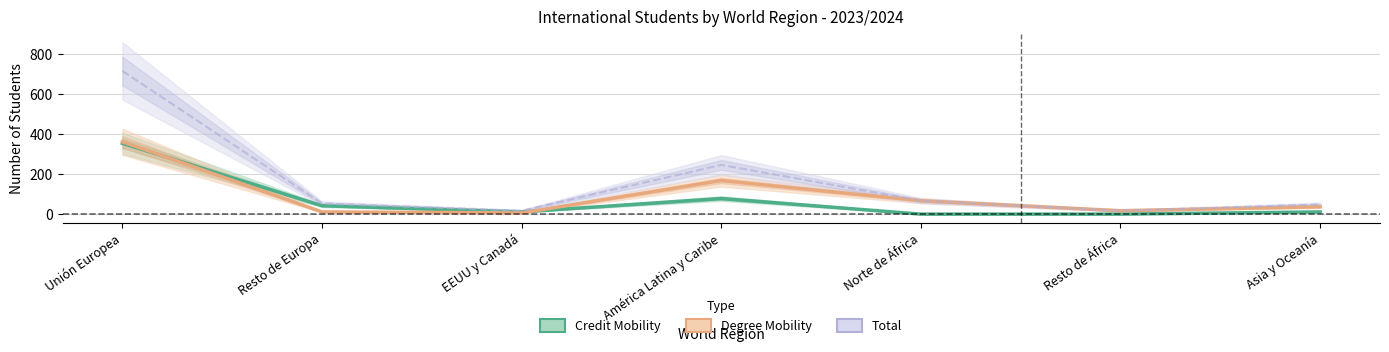

Reading left to right, transcribe all the data shown in this chart.

Credit Mobility (Estimate): 354	42	11	78	0	0	11
Degree Mobility (Partial Estimate): 362	11	6	168	67	17	37
Total (Forecast): 716	53	17	246	67	17	48